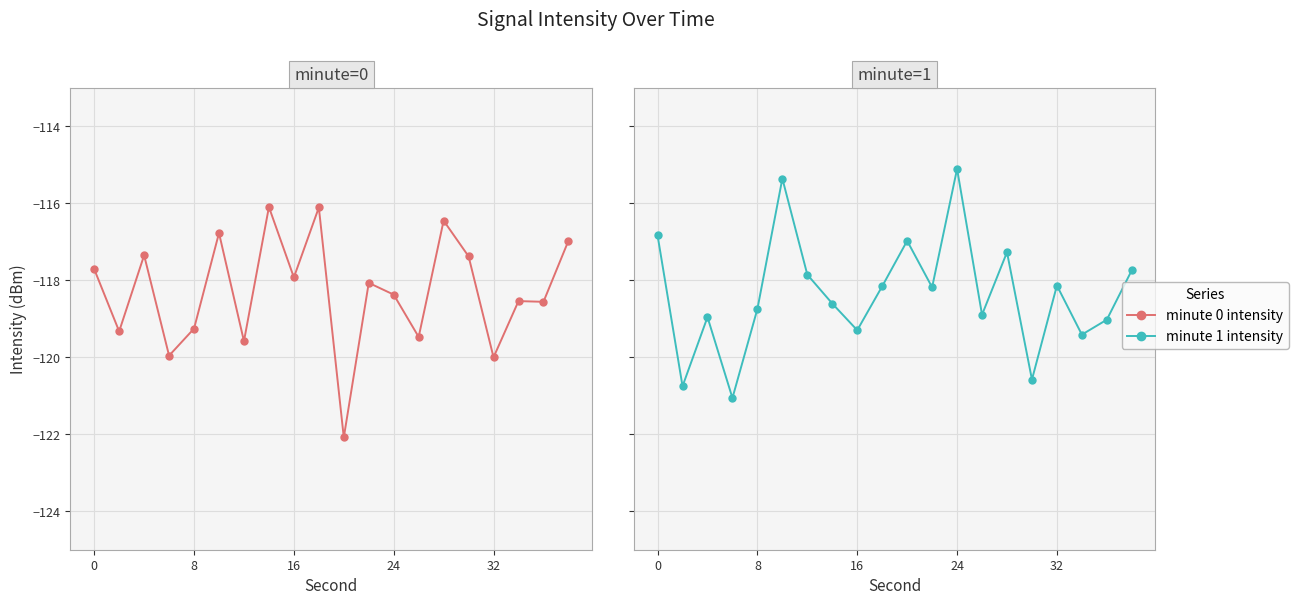

Rank the series by their maximum value, from lowest to highest.

minute 0 intensity, minute 1 intensity